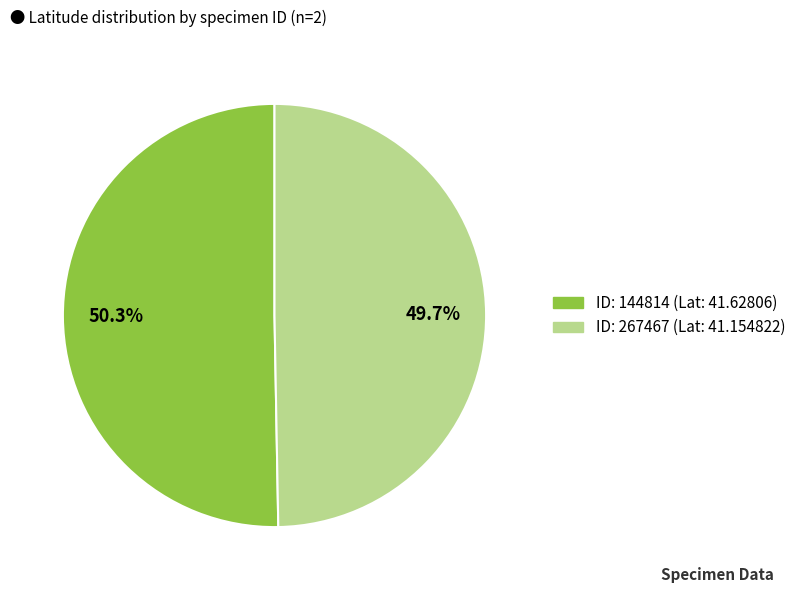

Is there a majority slice in this chart?

Yes